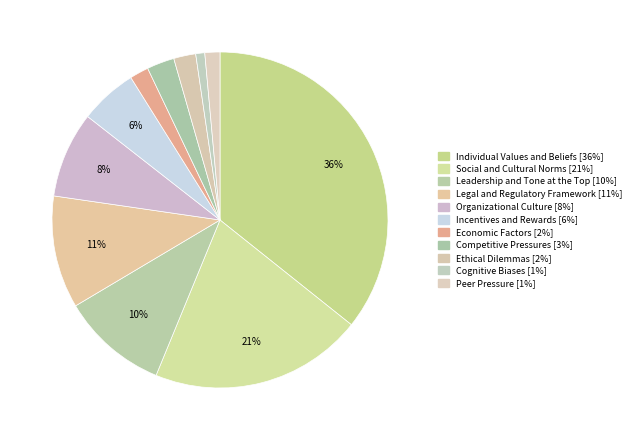

How many slices are in this pie chart?

11